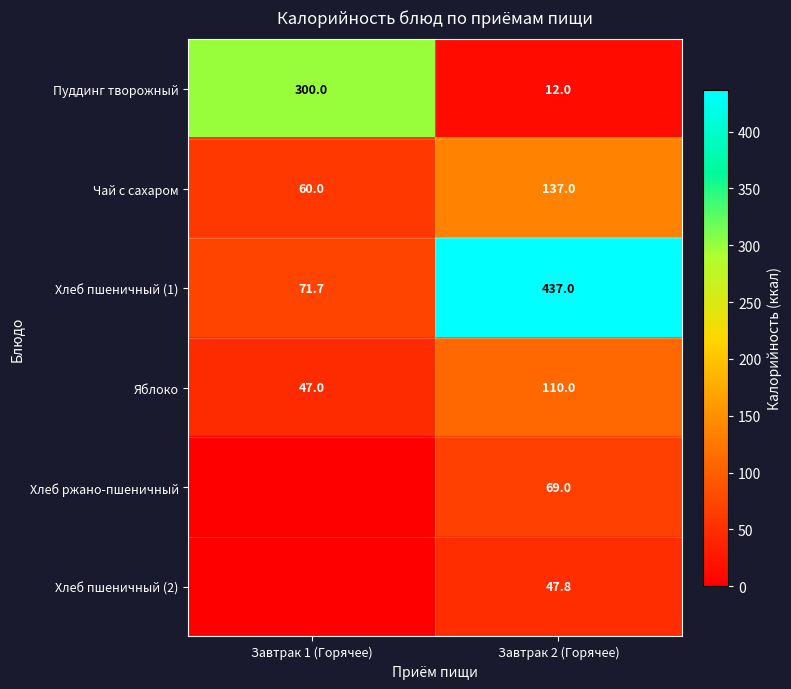

What is the spread (max minus min) of values at Завтрак 2 (Горячее)?

425.0